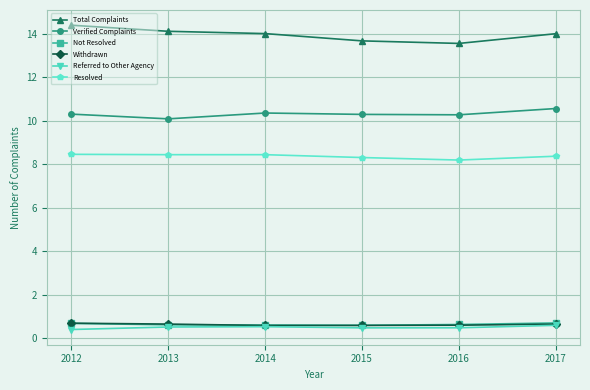

What is the maximum value for Not Resolved?

0.7